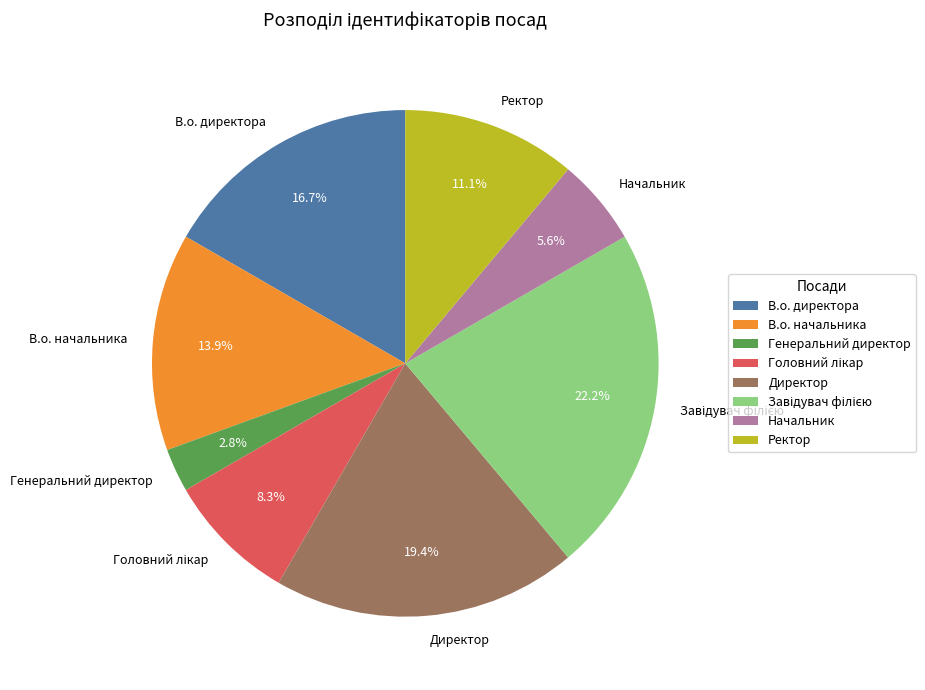

Which has a higher value, Начальник or В.о. директора?

В.о. директора